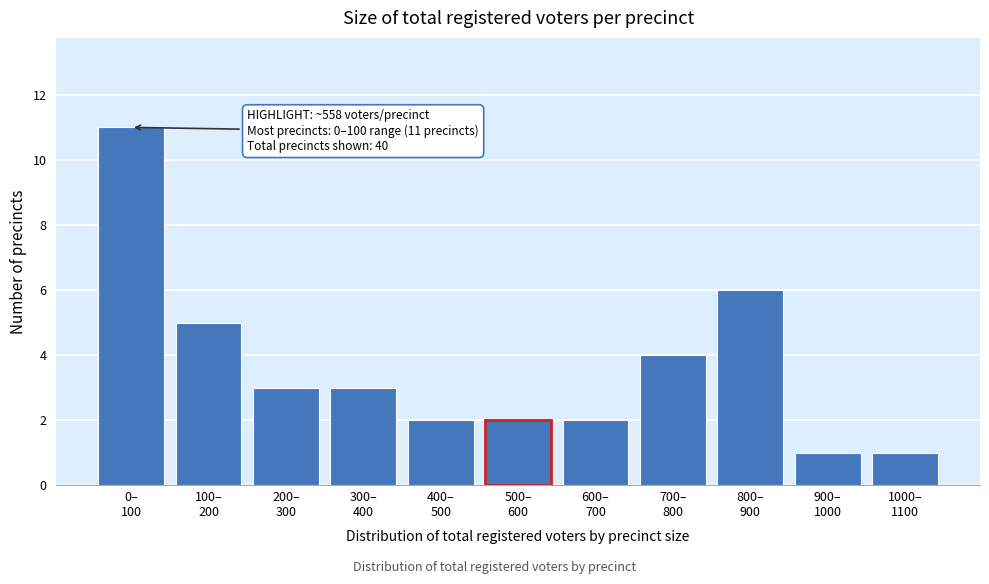

Reading left to right, extract all data points from this chart.

11	5	3	3	2	2	2	4	6	1	1